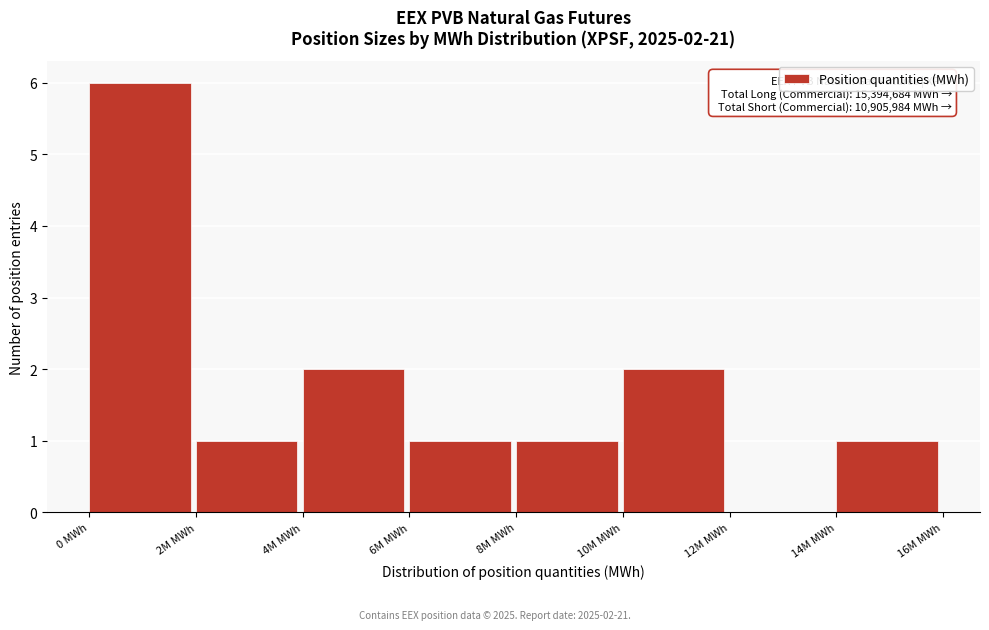

Reading left to right, extract all data points from this chart.

0 MWh=6	2M MWh=1	4M MWh=2	6M MWh=1	8M MWh=1	10M MWh=2	12M MWh=0	14M MWh=1